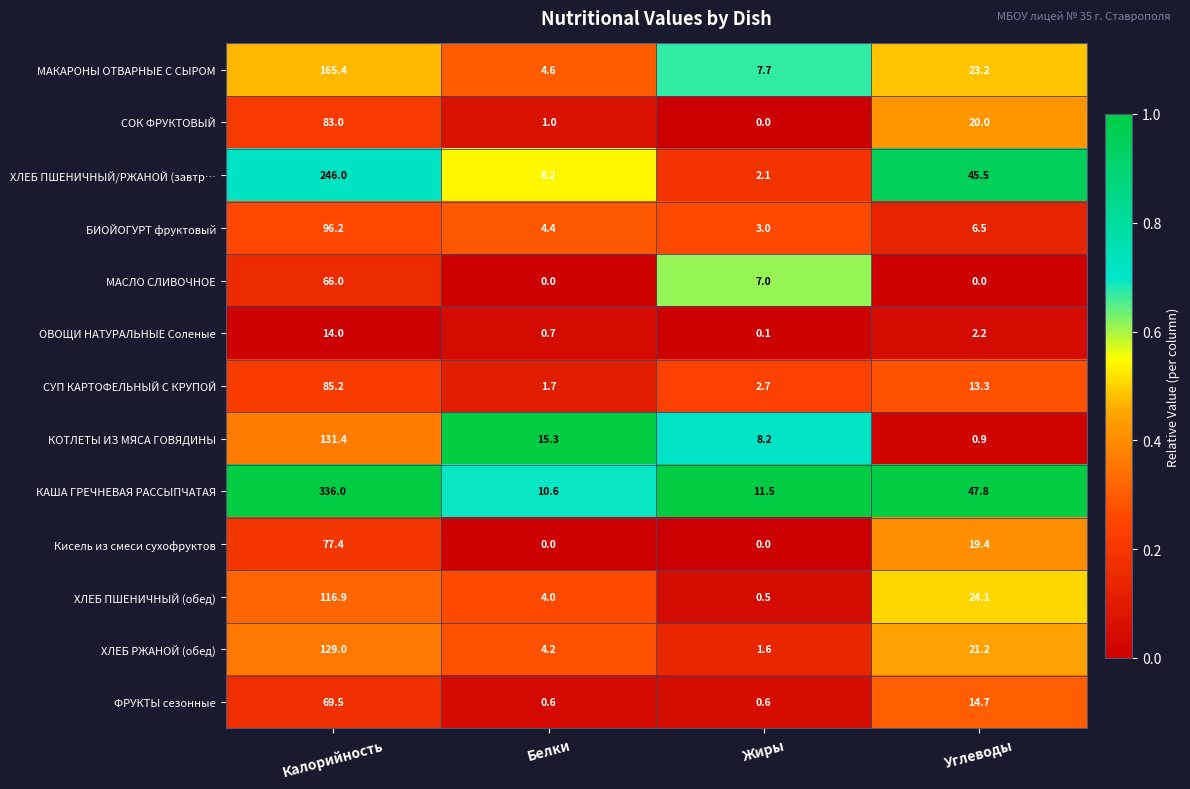

Where does the КАША ГРЕЧНЕВАЯ РАССЫПЧАТАЯ series first go above 47?

Калорийность